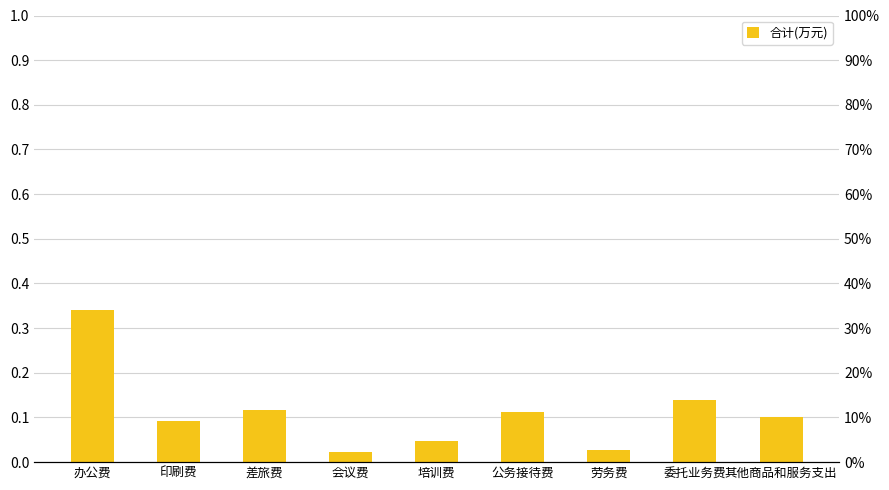

What is the label of the 6th bar from the right?

会议费